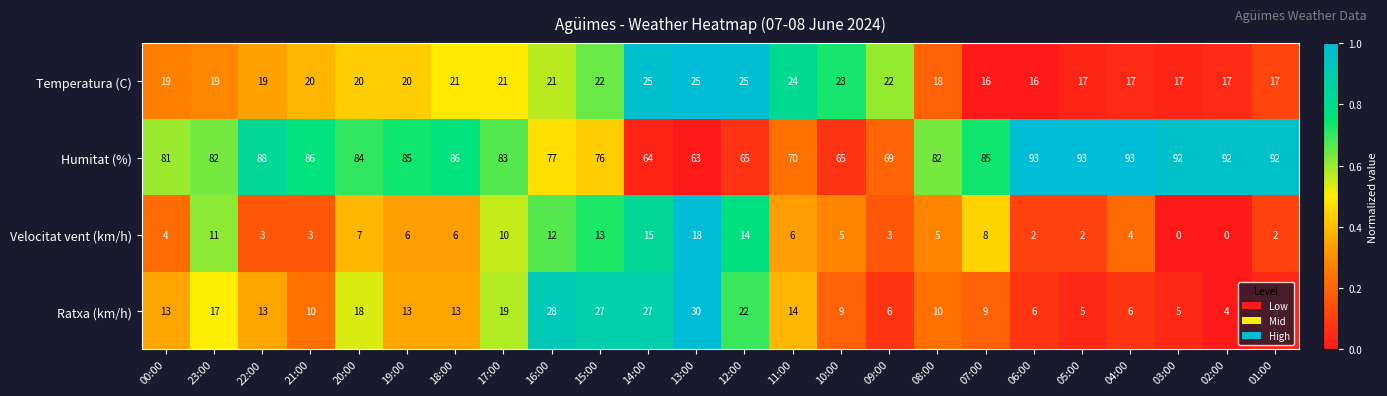

The value of Velocitat vent (km/h) at 16:00 is 12. True or false?

True